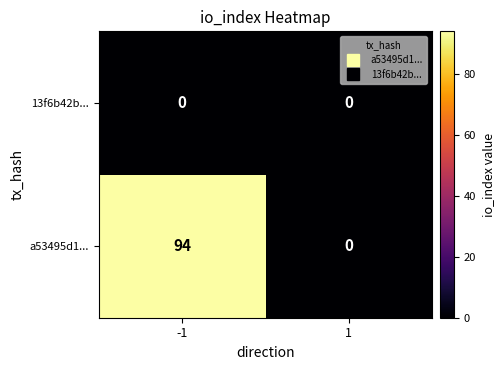

At how many categories does at least one series exceed 32?

1